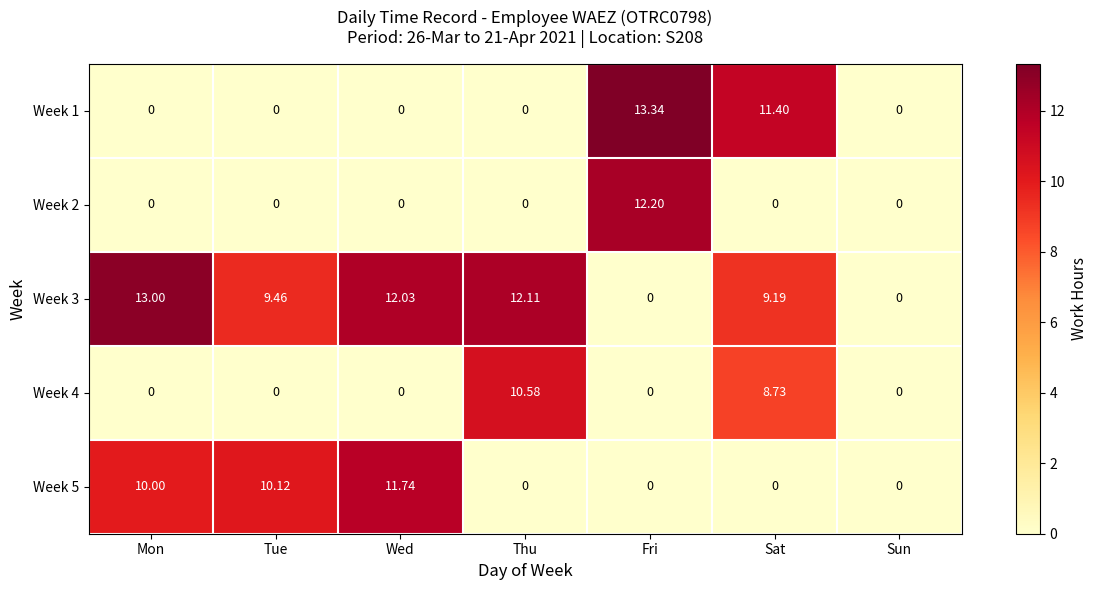

Is the value of Week 1 at Sun greater than the value of Week 5 at Mon?

No